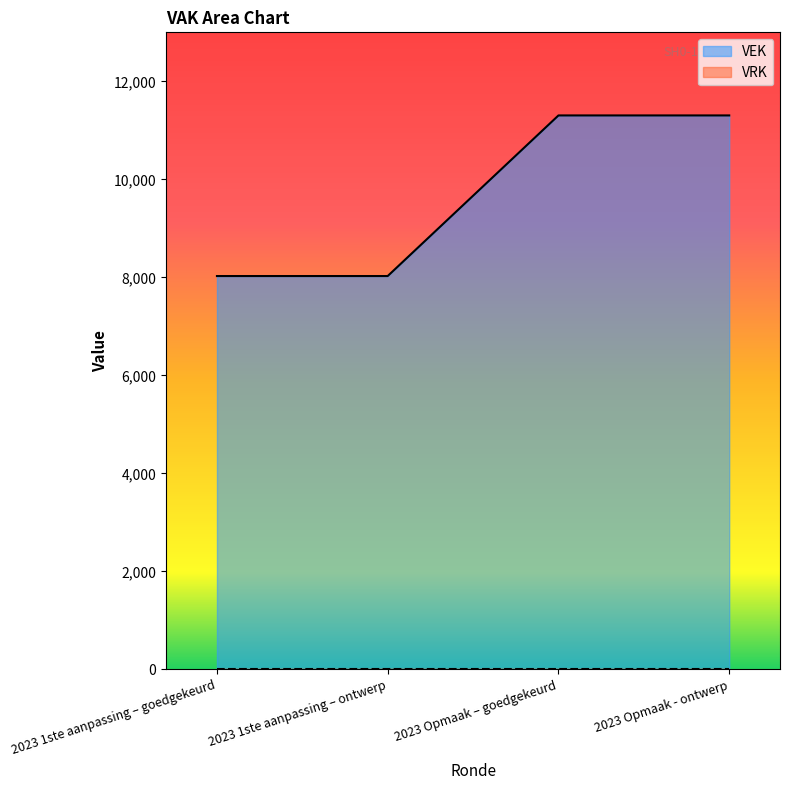

Count the number of data series in this chart.

2